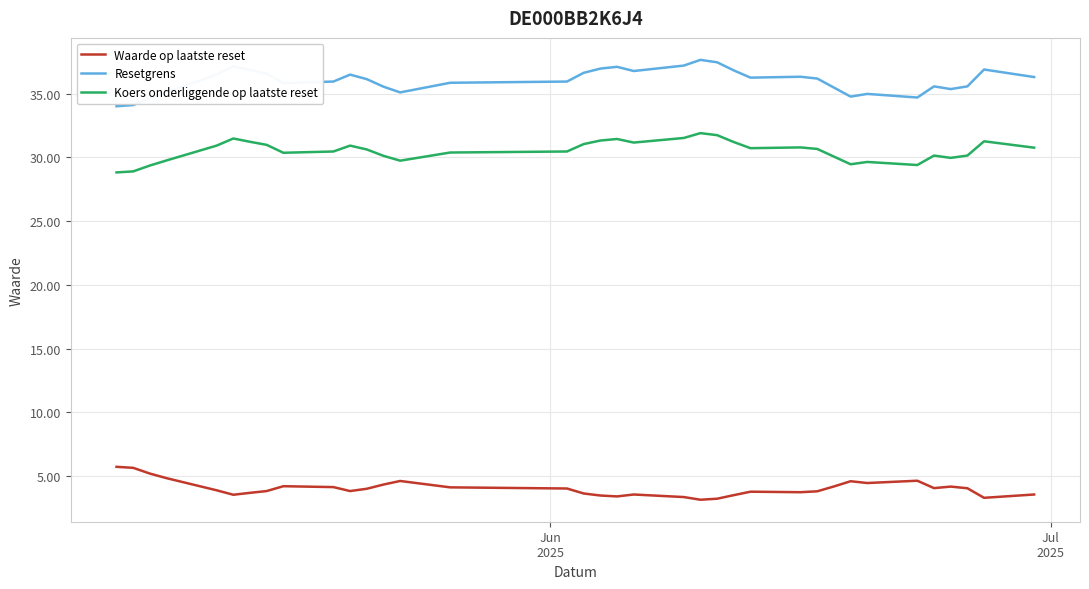

Which series has the largest total across all categories?

Resetgrens